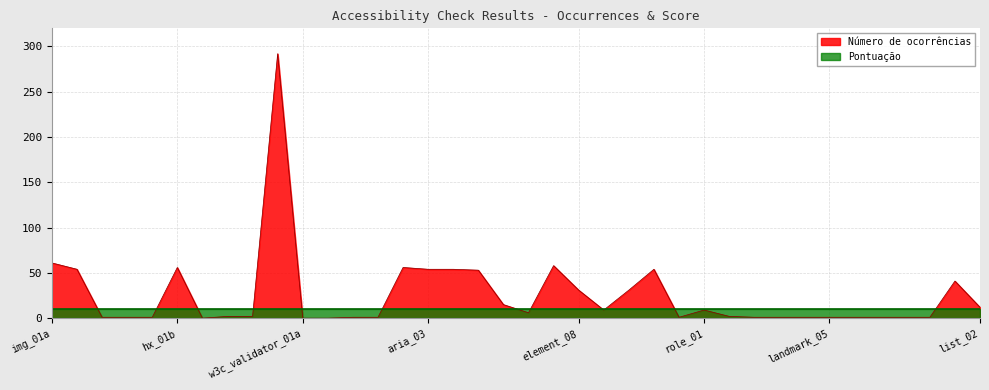

True or false: the data has more than 0 interior local peaks.

True